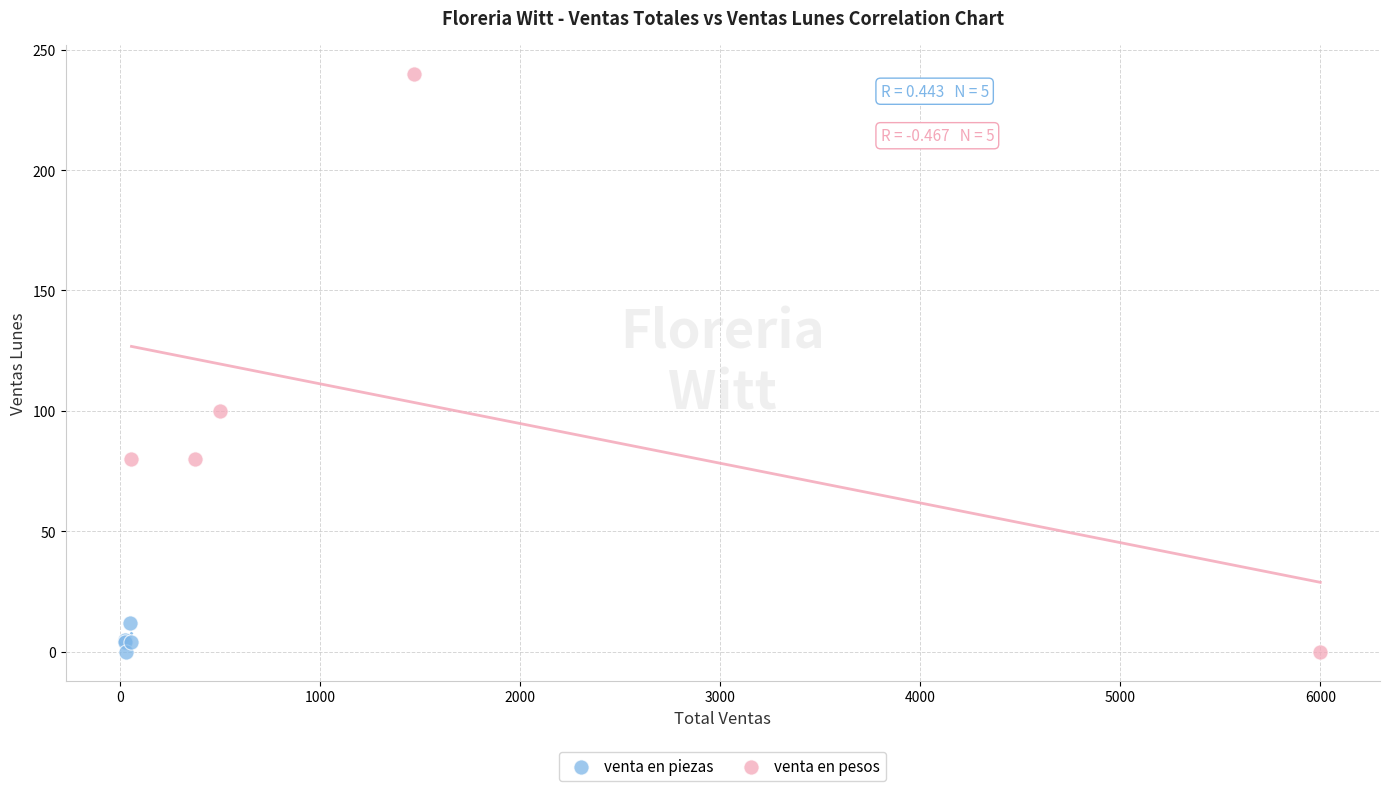

Which series has the widest spread of Y values?

venta en pesos